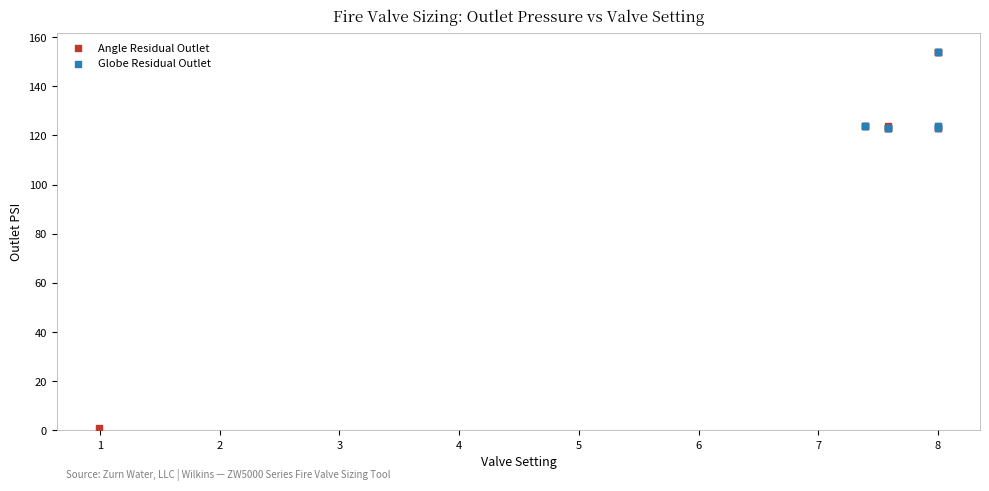

Which series has the largest Y range (max minus min)?

Angle Residual Outlet